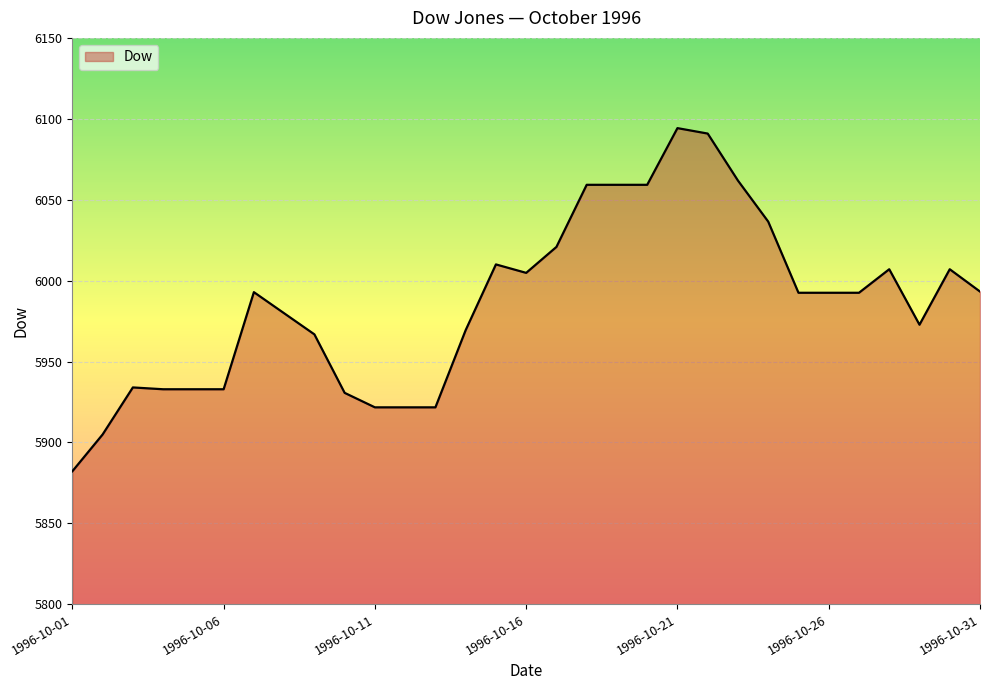

What is the smallest value displayed?

5882.2